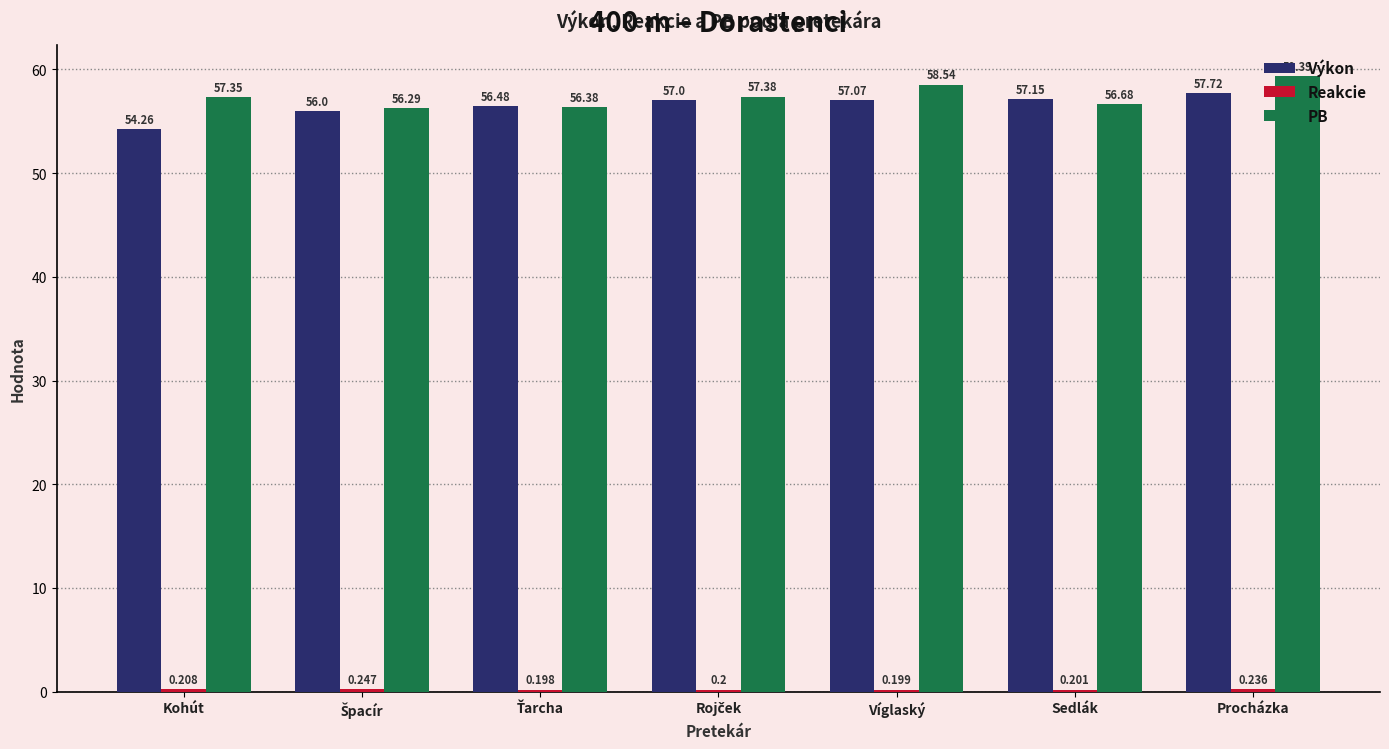

Which series has the largest total across all categories?

PB